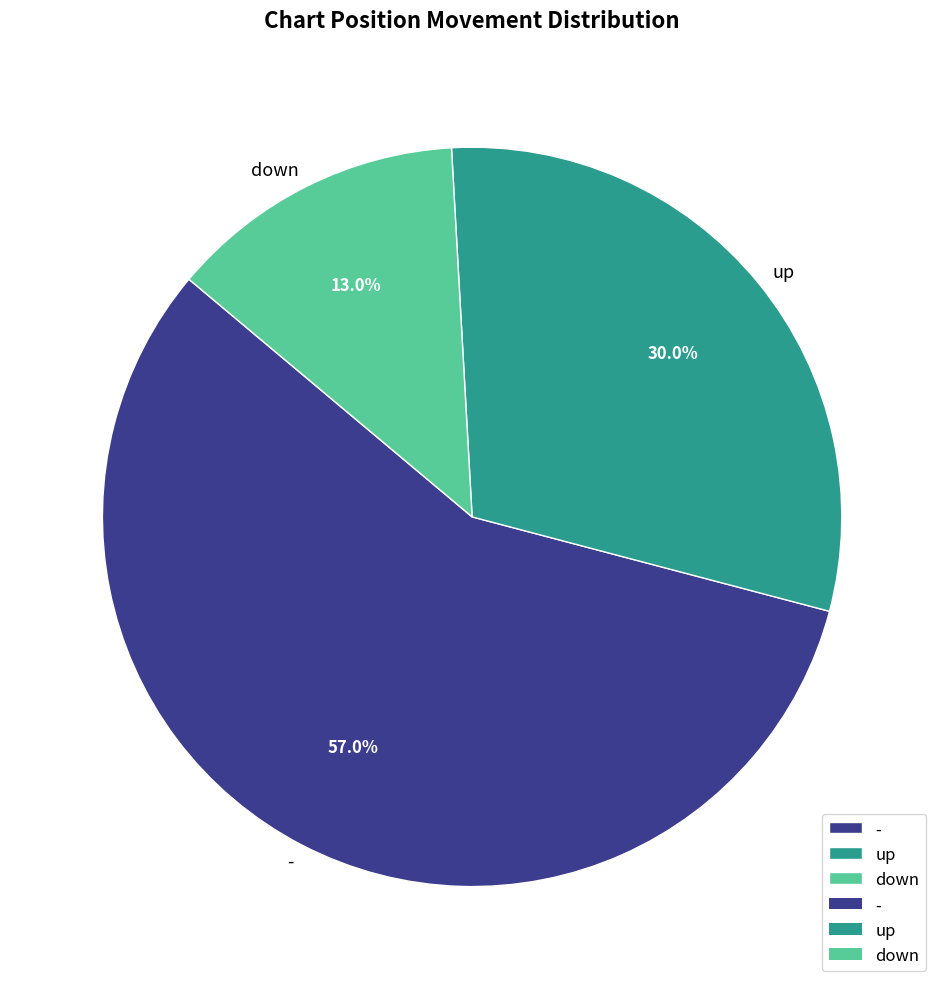

To the nearest percent, what is the average slice percentage?

33%